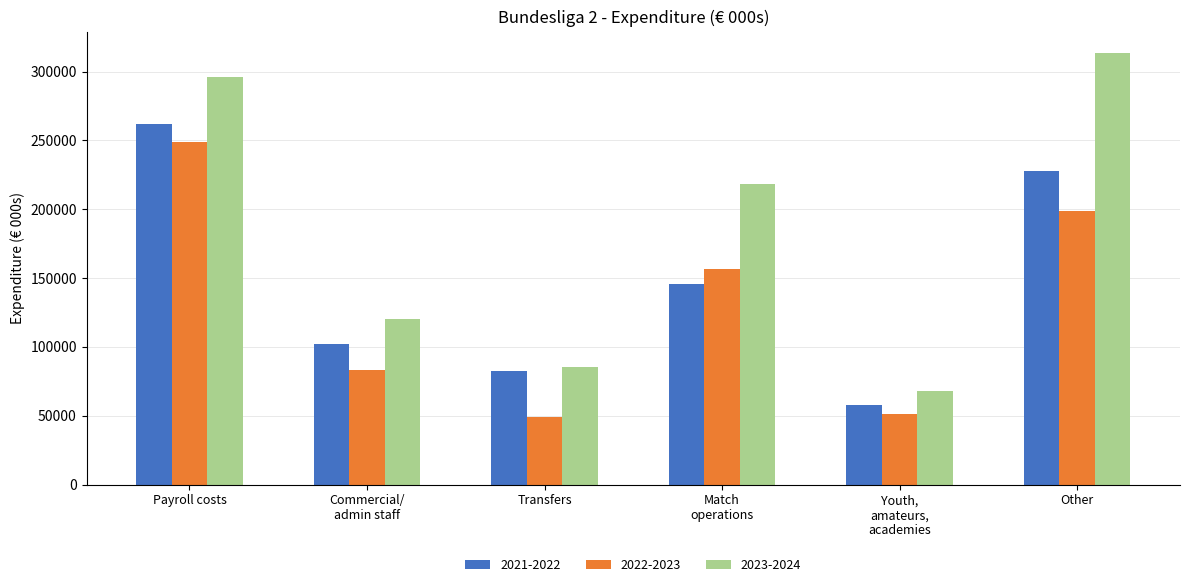

Reading left to right, what are all the values shown in this chart?

2021-2022: 262202	102227	82335	145443	57459	227711
2022-2023: 249100	83462	49213	156417	51325	198374
2023-2024: 295651	120231	85302	218529	68175	313376